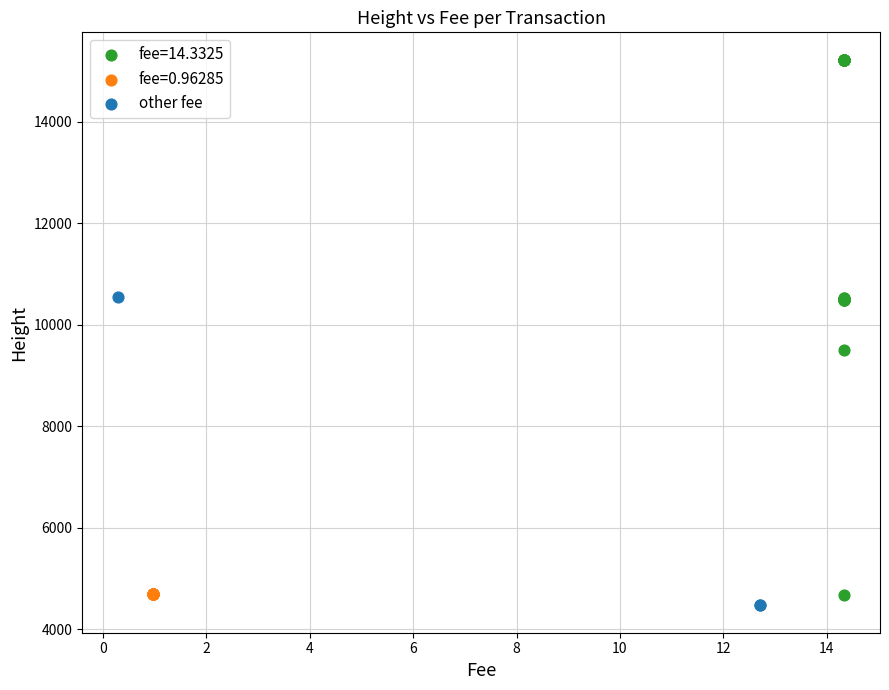

Which series has the largest Y range (max minus min)?

fee=14.3325